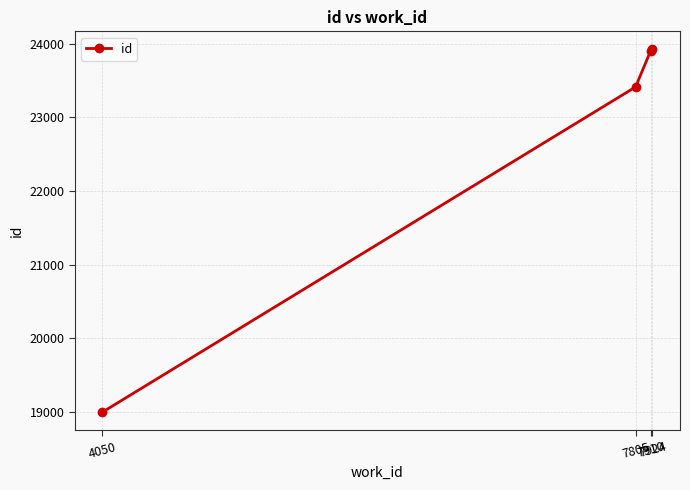

What is the difference between the values at 7924 and 7805?

509